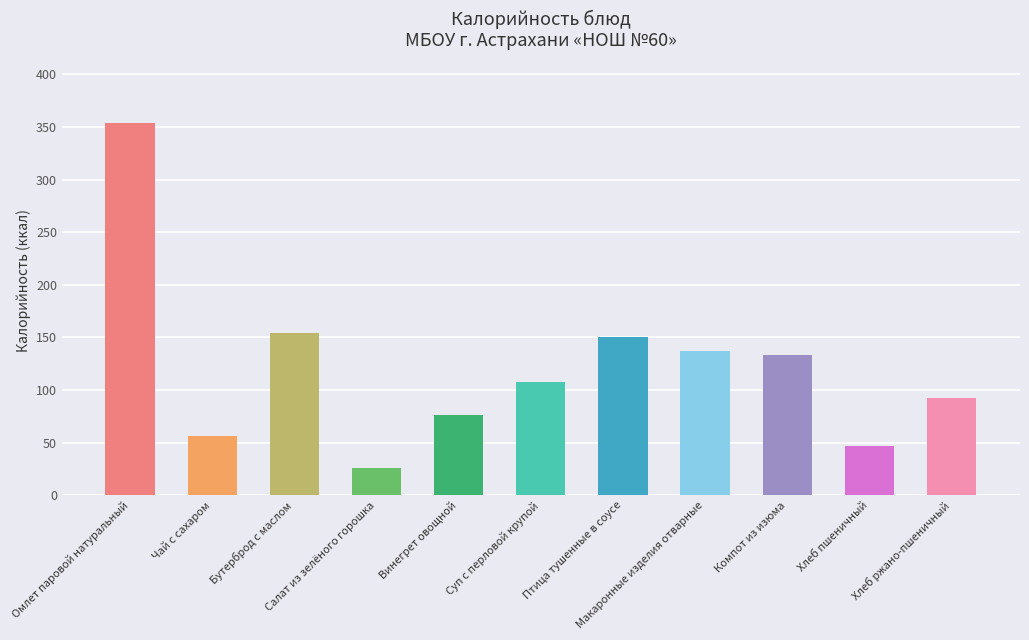

How many values exceed 107?

6